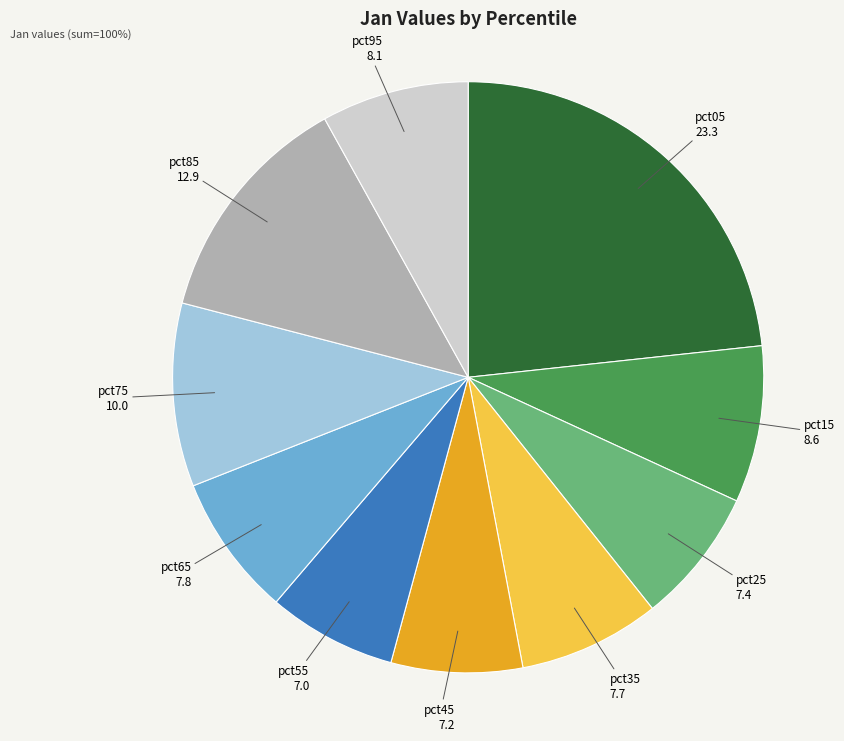

How many slices are in this pie chart?

10